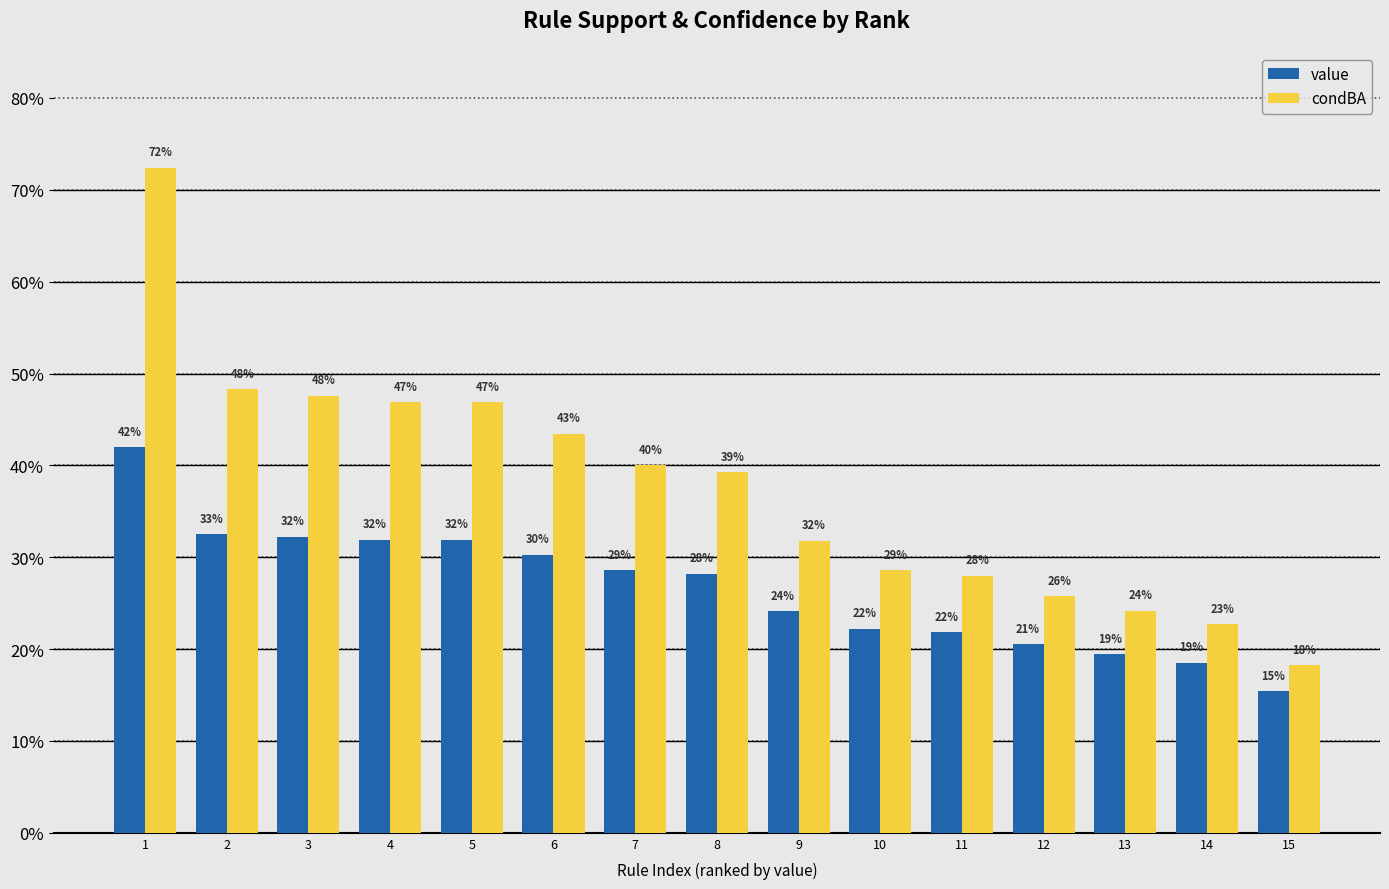

Are the bars grouped side by side (vs. stacked)?

Yes